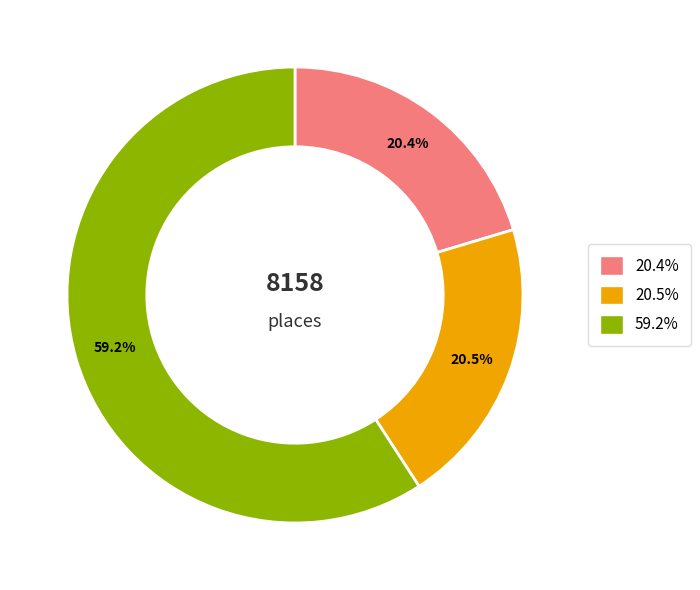

Which has a higher value, 59.2% or 20.5%?

59.2%